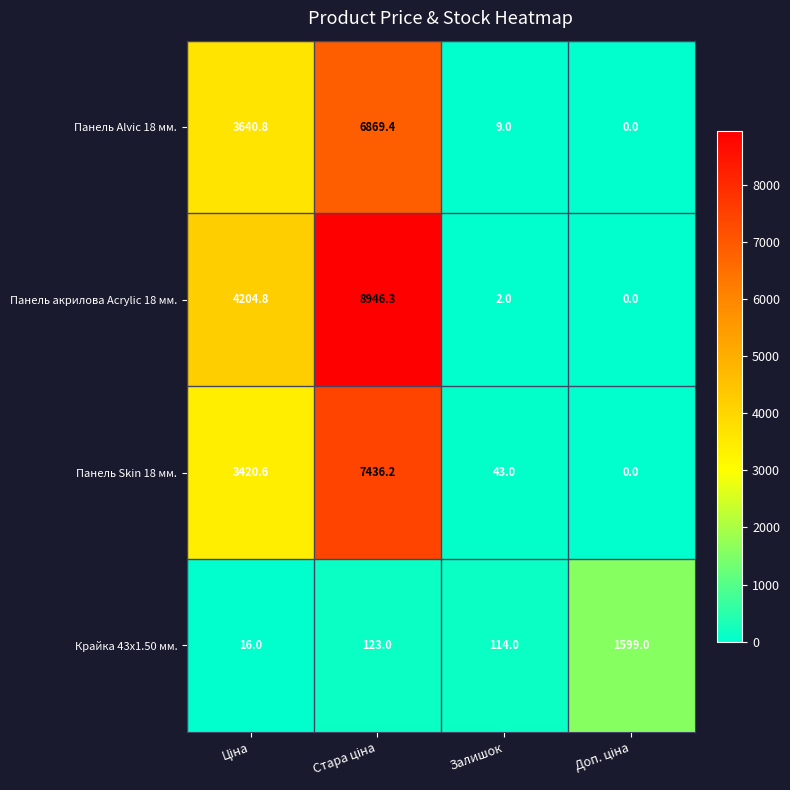

The value of Панель Alvic 18 мм. at Залишок is 14.7. True or false?

False